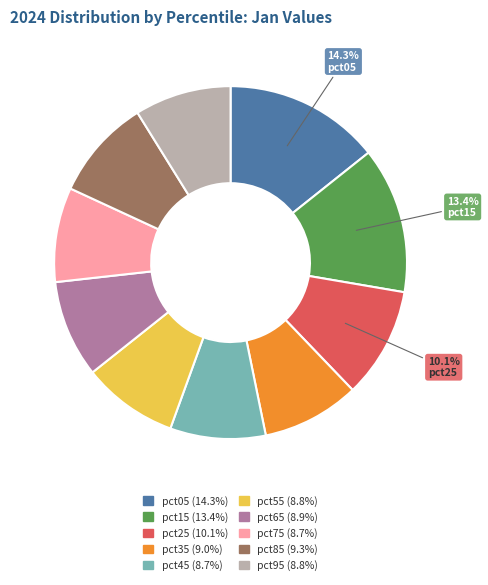

To the nearest percent, what is the combined percentage of pct25 and pct35?

19%